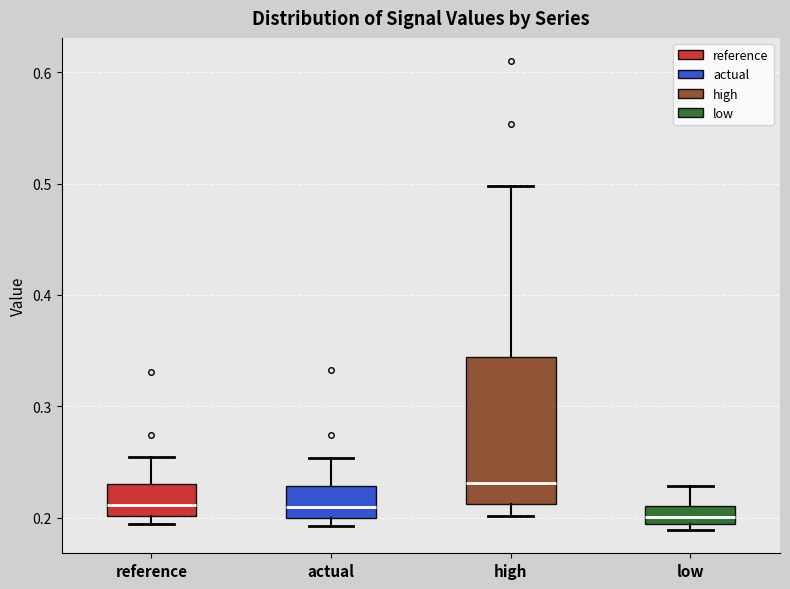

Comparing the boxes themselves (not the whiskers), which one is the tallest?

high